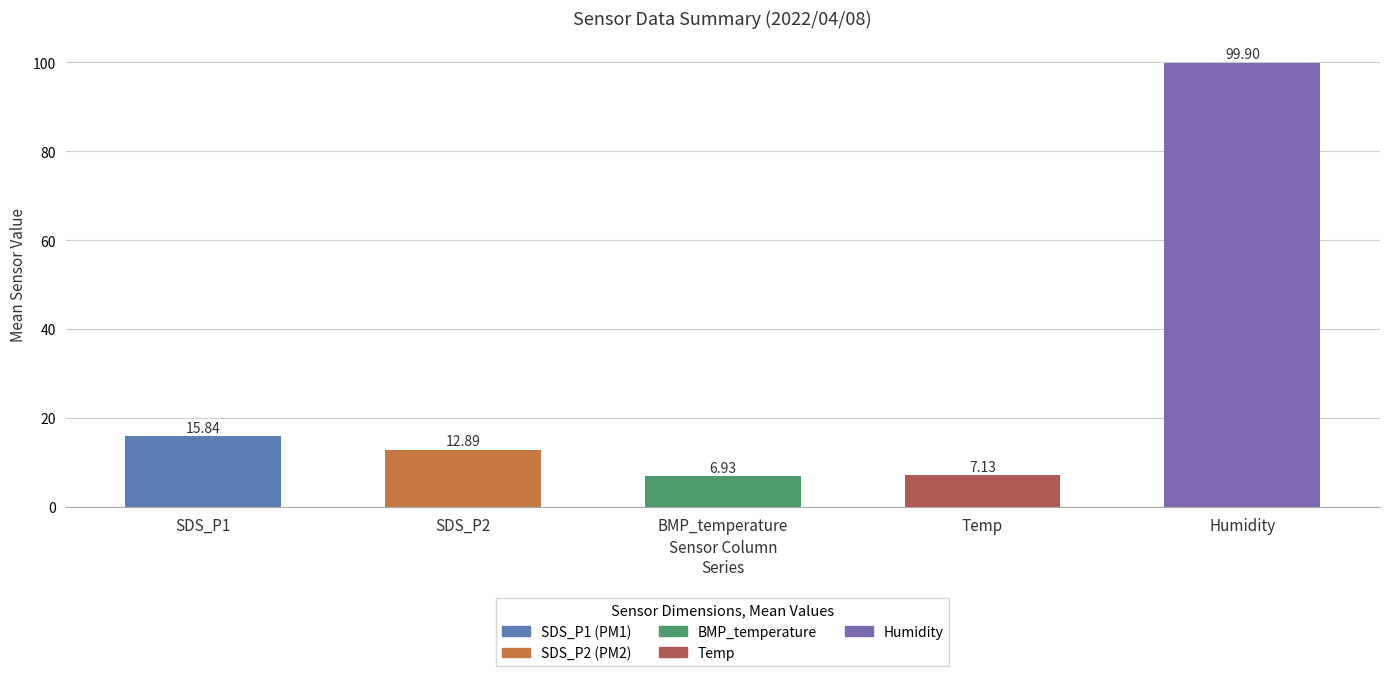

List the labels in order of value, largest first.

Humidity, SDS_P1, SDS_P2, Temp, BMP_temperature